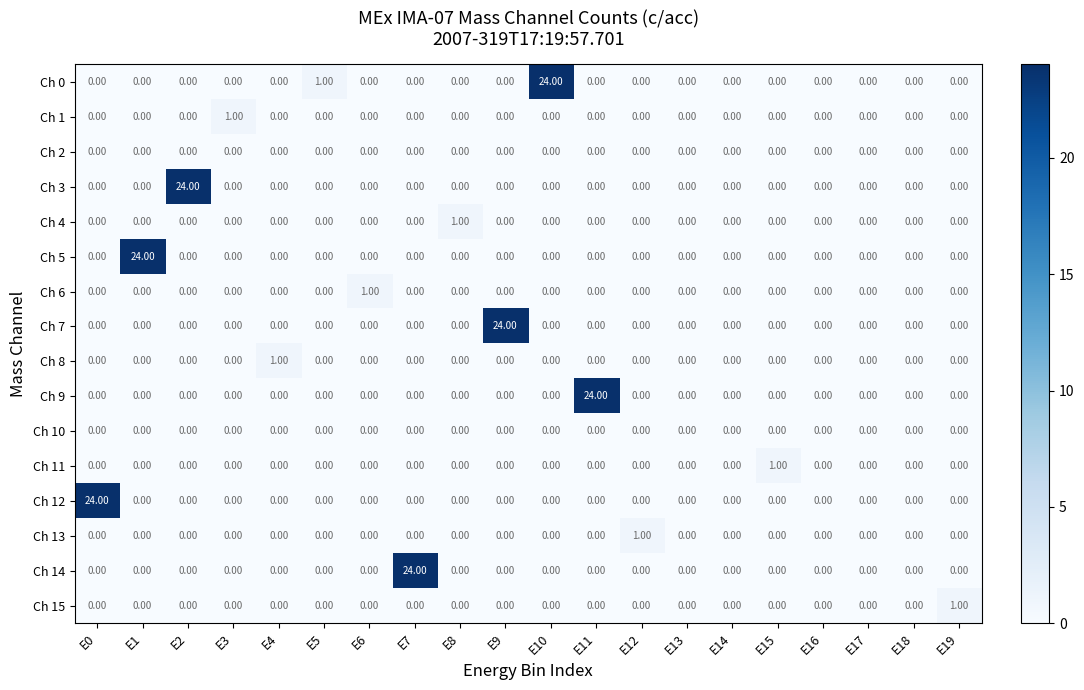

How many values in the Ch 8 series exceed 0?

1